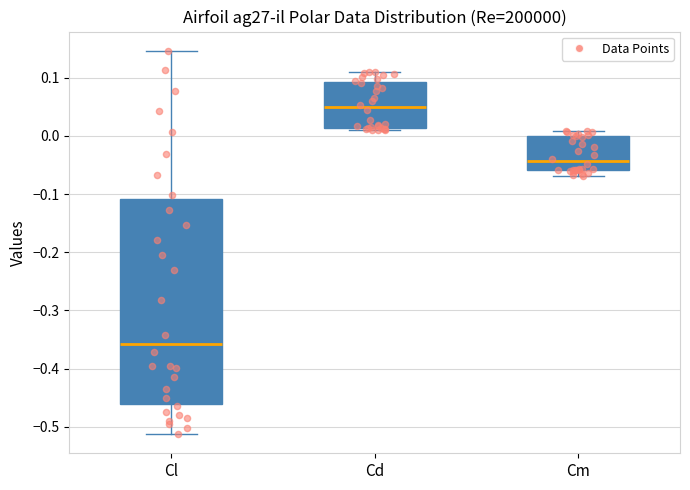

Where does the lower whisker of the box for Cl end on the y-axis? The values are not printed on the chart, so give them approximately, as read against the axis.

-0.51